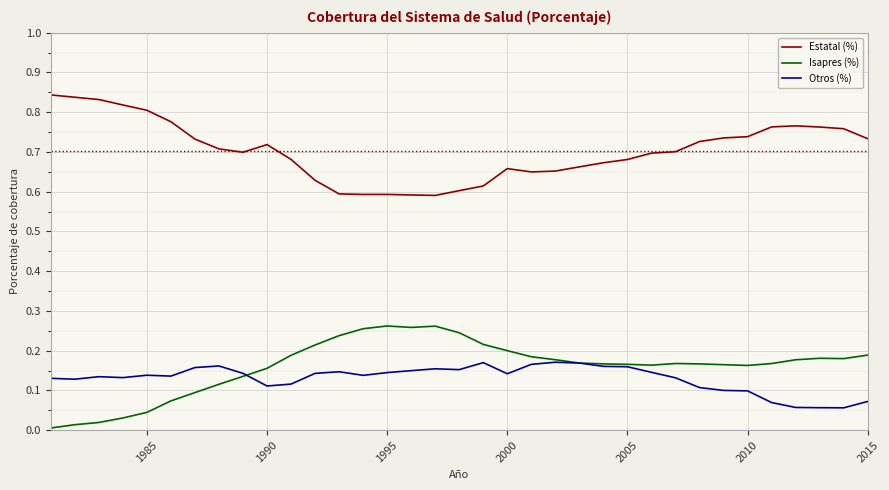

What are all the series names shown in the legend?

Estatal (%), Isapres (%), Otros (%)